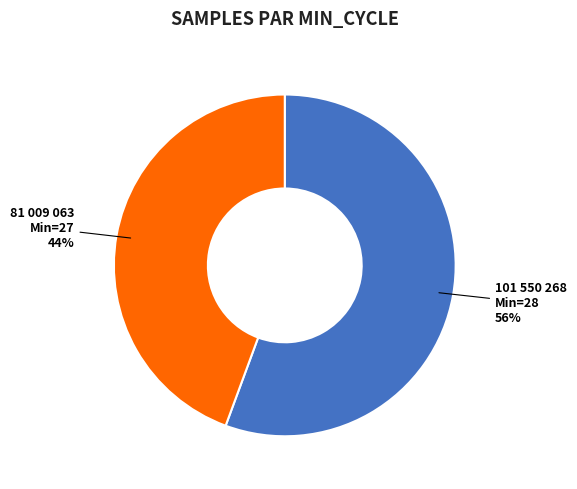

How many slices are in this pie chart?

2